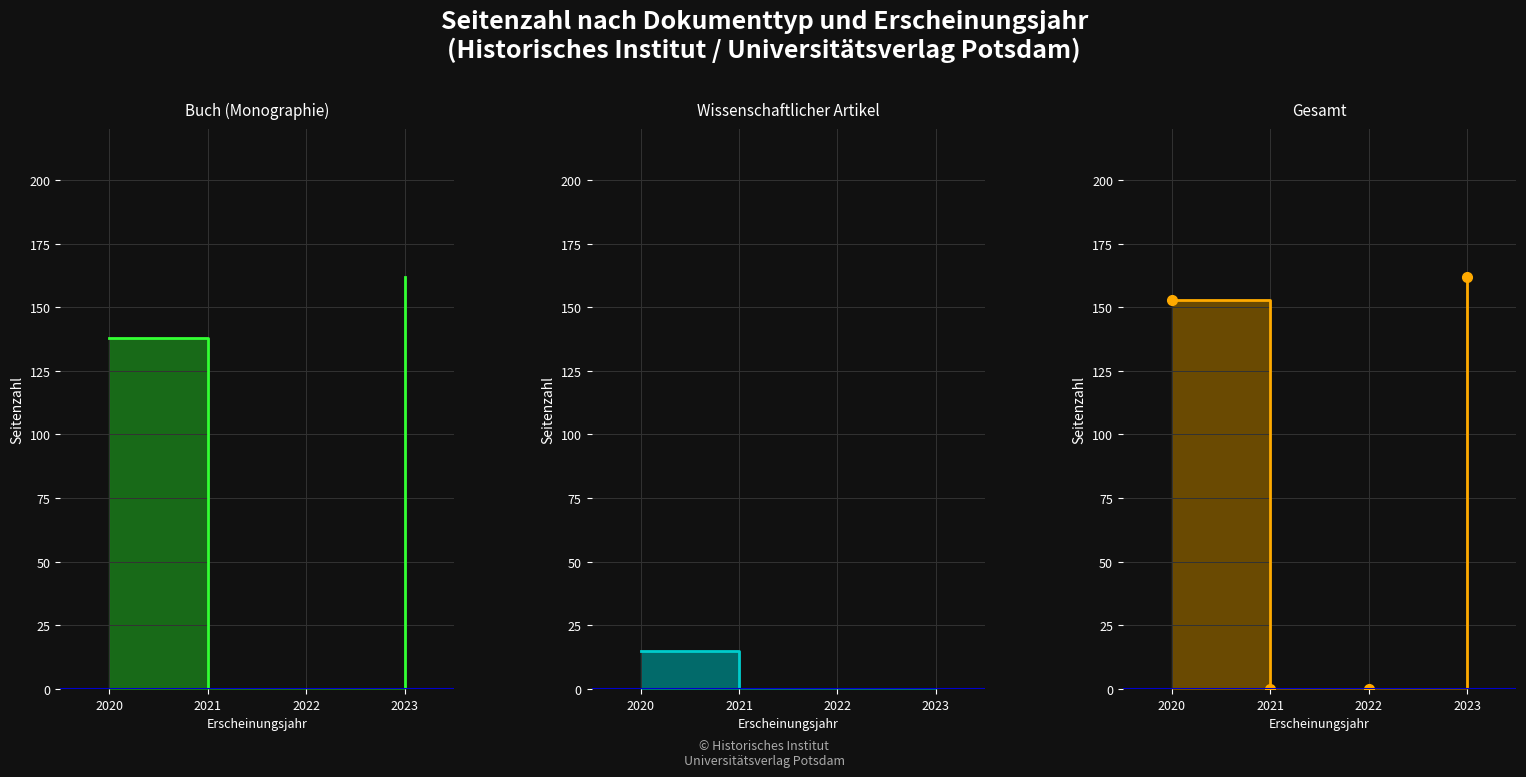

What is the approximate value at 2020?

138